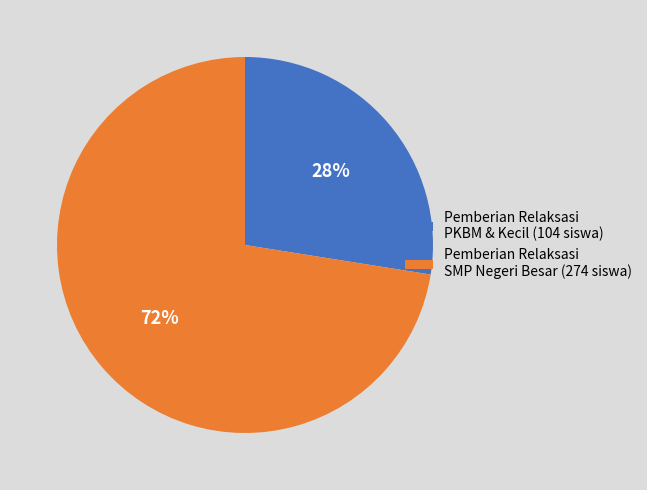

What percentage is the Pemberian Relaksasi PKBM & Kecil (104 siswa) slice, to the nearest percent?

28%